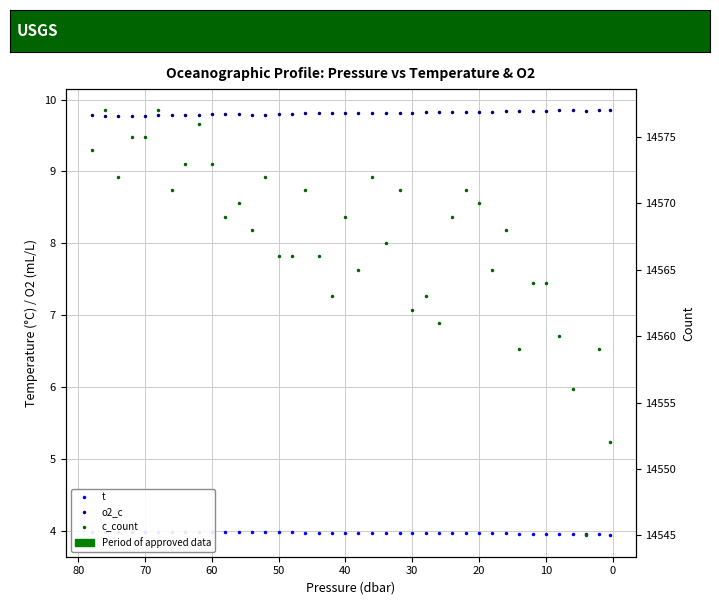

True or false: t and o2_c cross at least once.

False